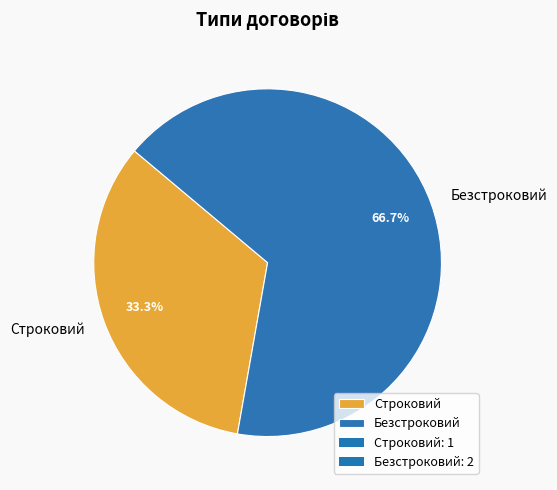

Which category has the biggest portion of the pie?

Безстроковий